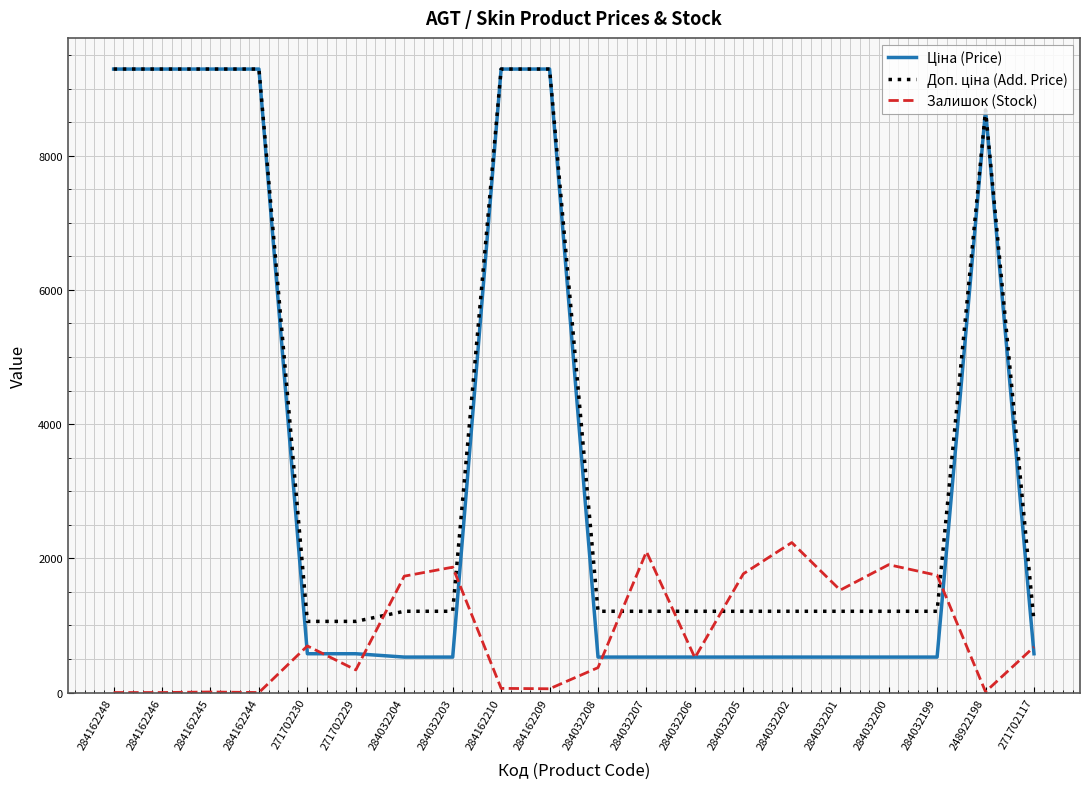

What position from the right is 284032203?

13